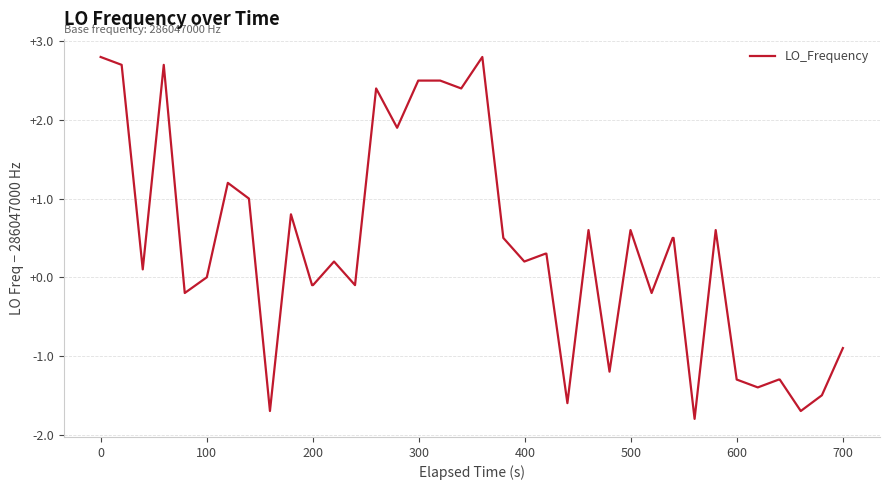

Does the chart display data point markers on the line(s)?

No